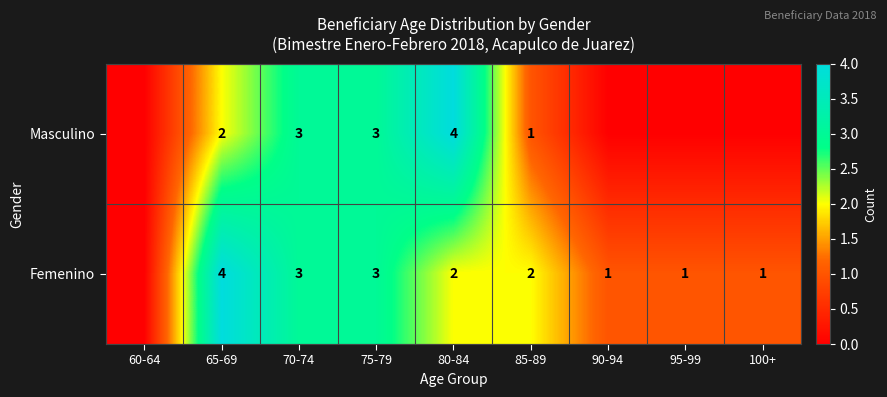

How many distinct data groups are displayed?

2